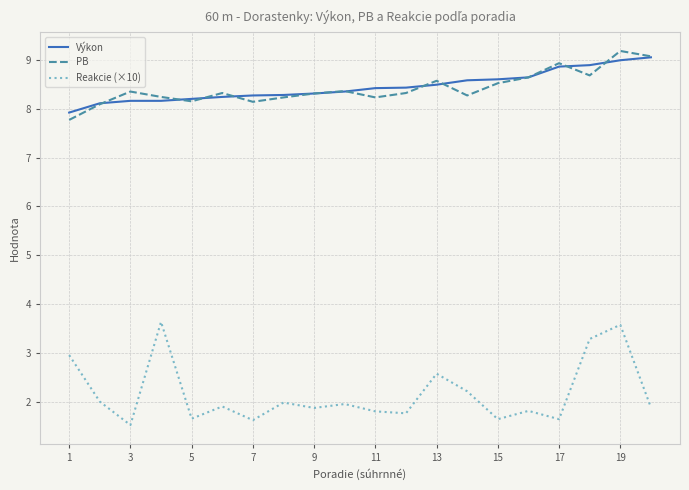

True or false: Výkon and Reakcie (×10) intersect in this chart.

False